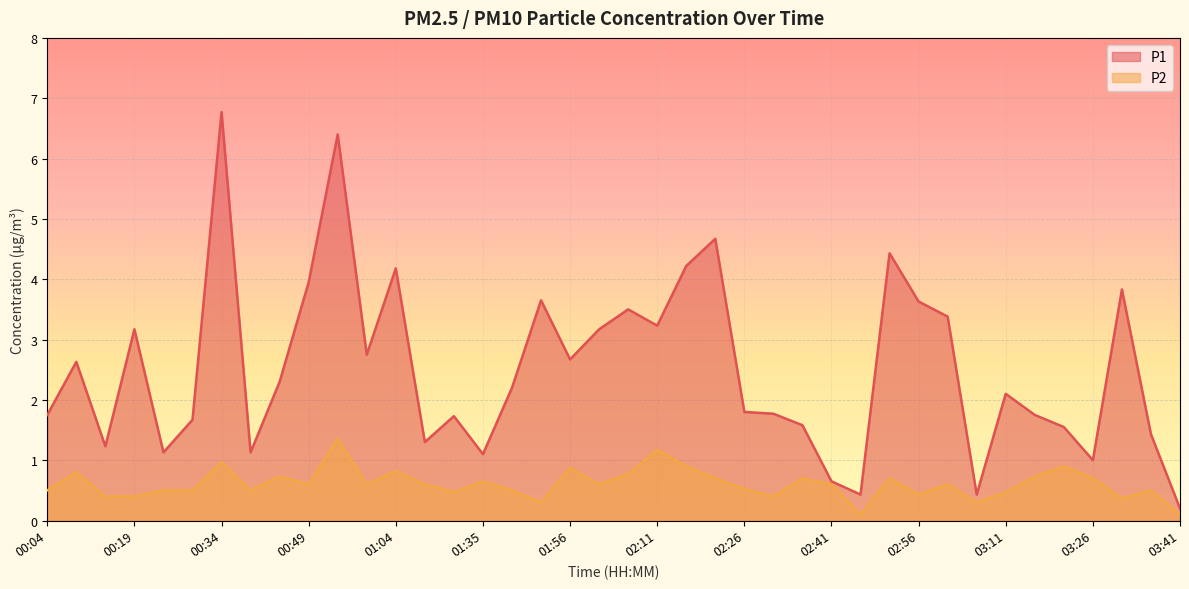

At which label is P1 closest to 3?

00:19